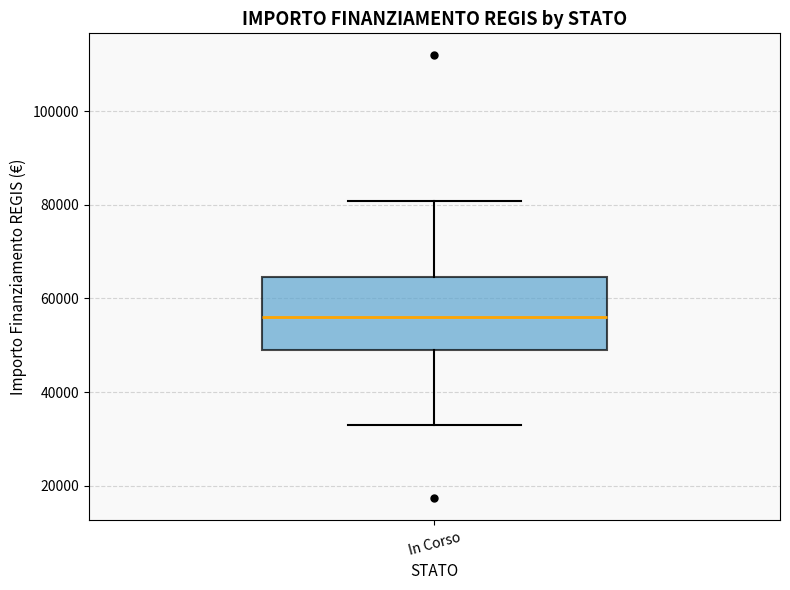

Read this box plot against the y-axis: the position of the median line, the range covered by the box, and the ends of both whiskers. The values are not printed on the chart, so give them approximately, as read against the axis.

median 56000, box 50000 to 64000, whiskers 32000 to 80000